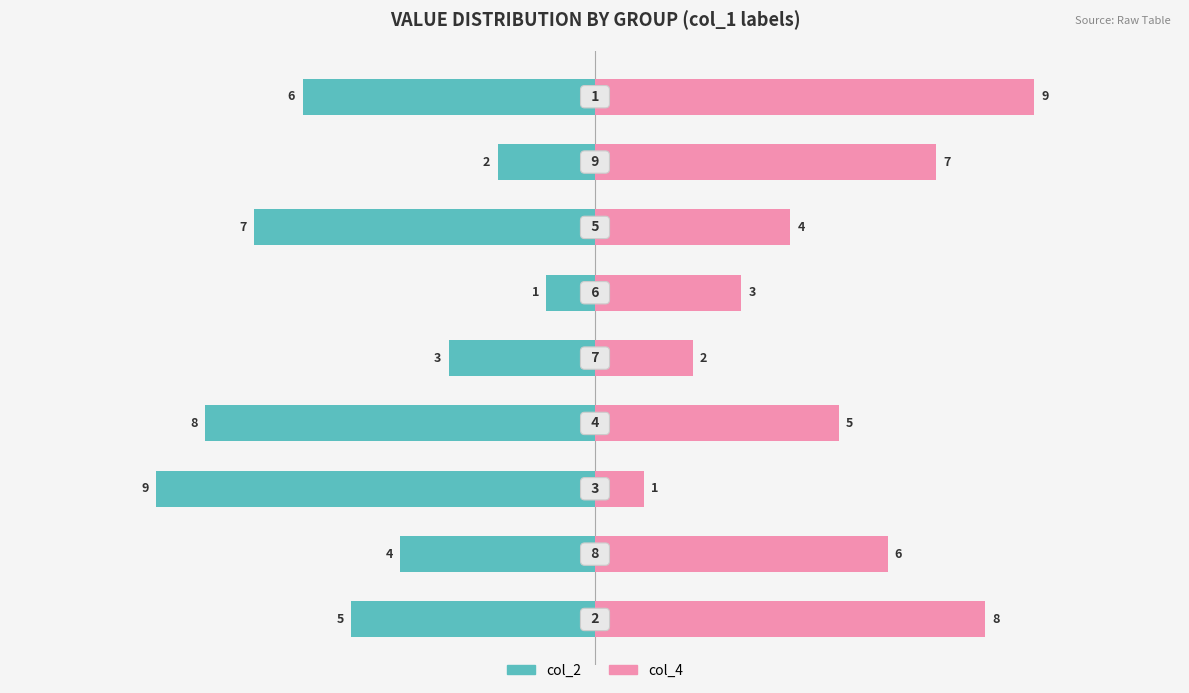

Which has a higher value, 8 or 5?

5